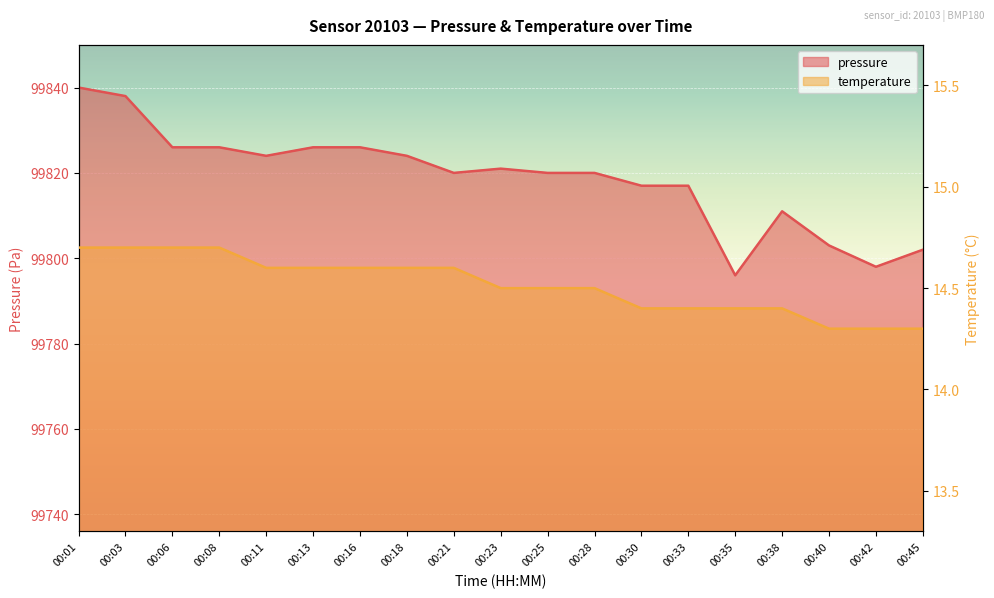

What is the difference between the pressure values at 00:01 and 00:16?

14.0